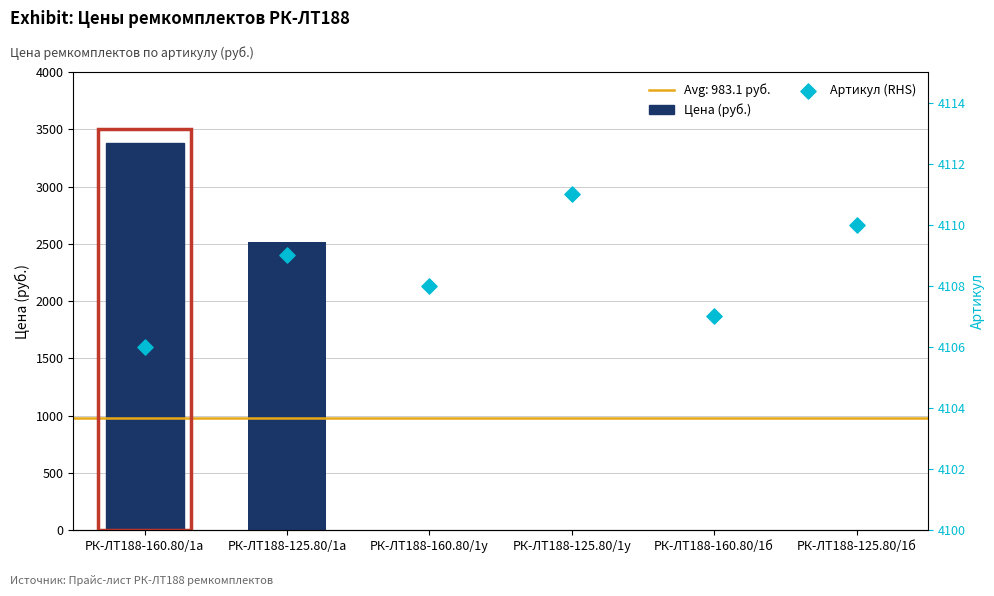

At how many categories does at least one series exceed 1041?

6